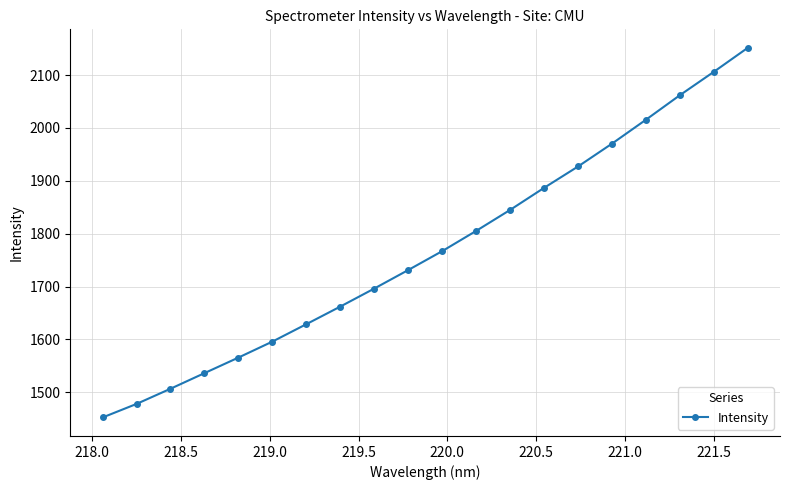

What is the greatest value displayed?

2151.7